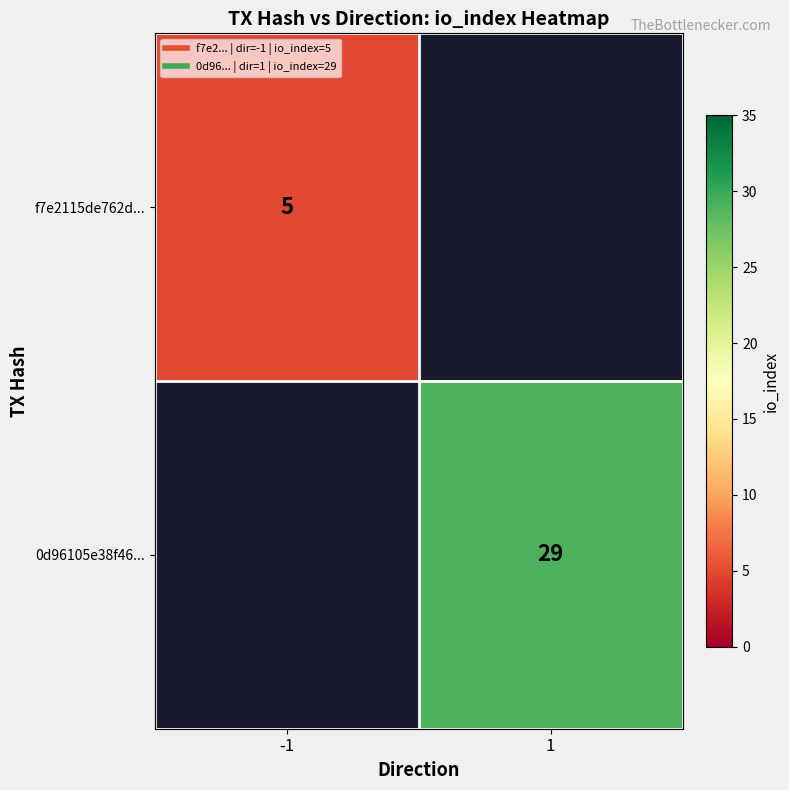

What is the minimum value shown in the chart?

5.0